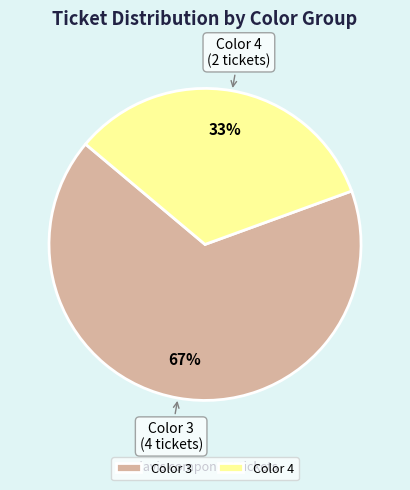

How many slices are in this pie chart?

2